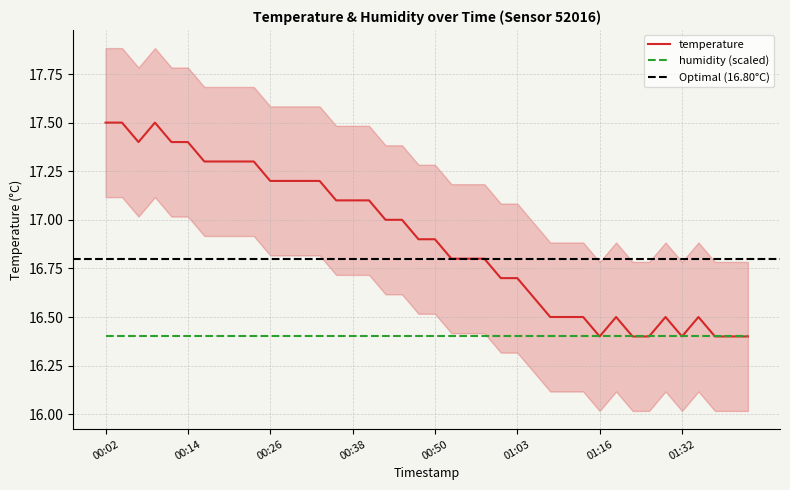

What is the lowest value of the humidity (scaled) series?

16.4